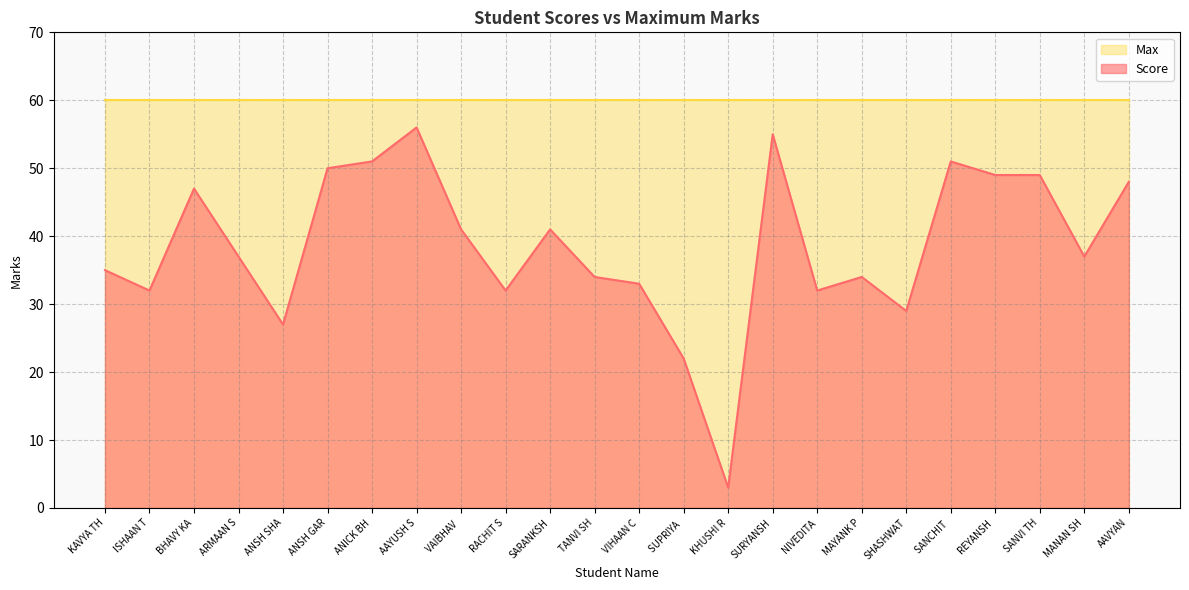

What position from the right is SARANKSH?

14